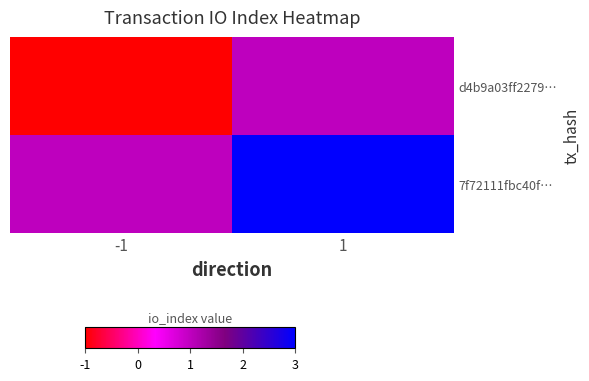

At 1, list the series in order from largest to smallest.

7f72111fbc40f…, d4b9a03ff2279…